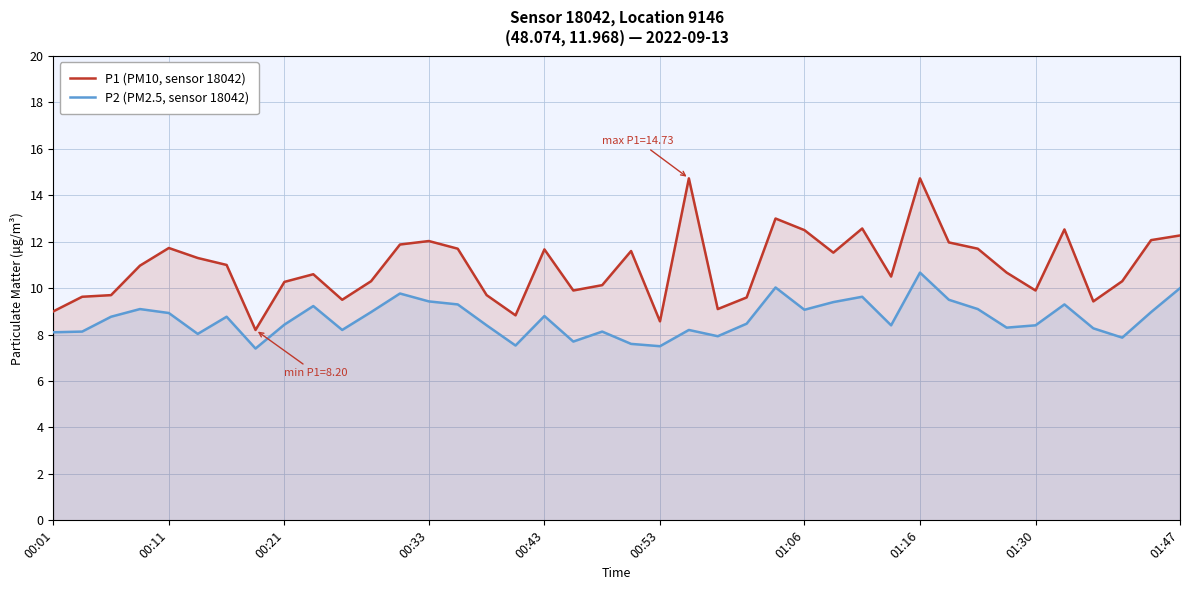

The value of P2 (PM2.5, sensor 18042) at 00:33 is 2.8. True or false?

False